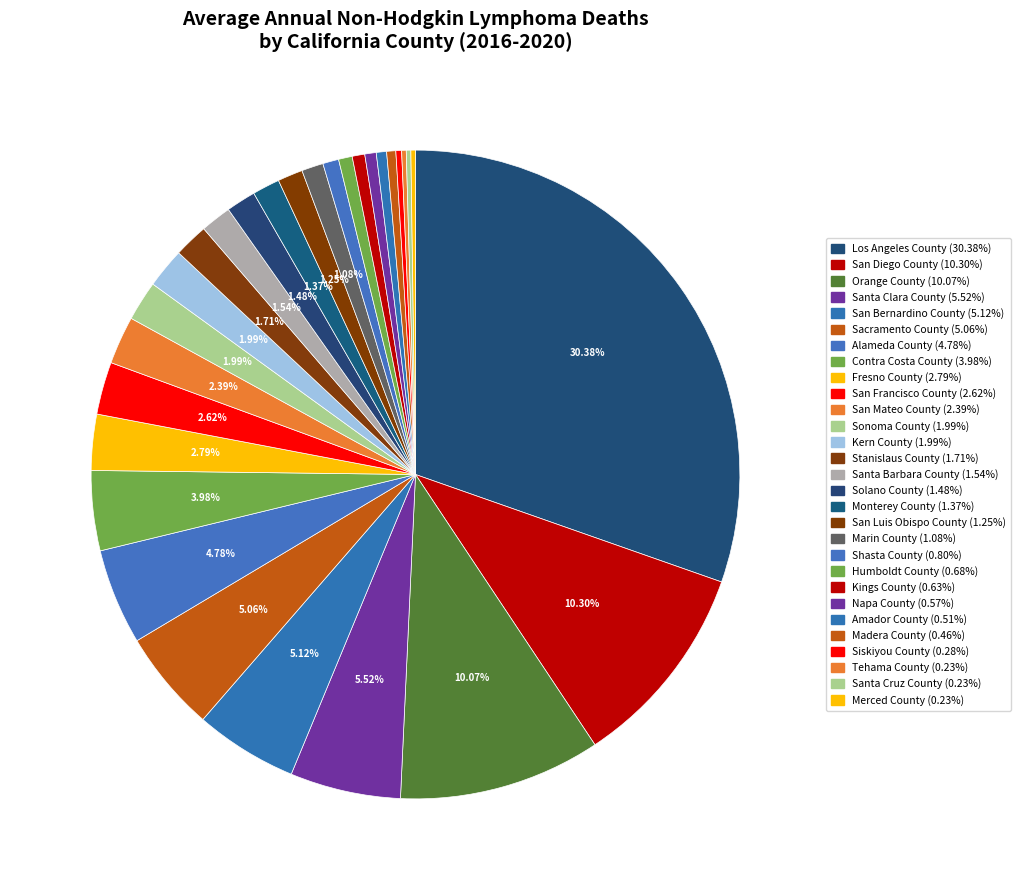

True or false: San Mateo County accounts for 2% of the total.

True